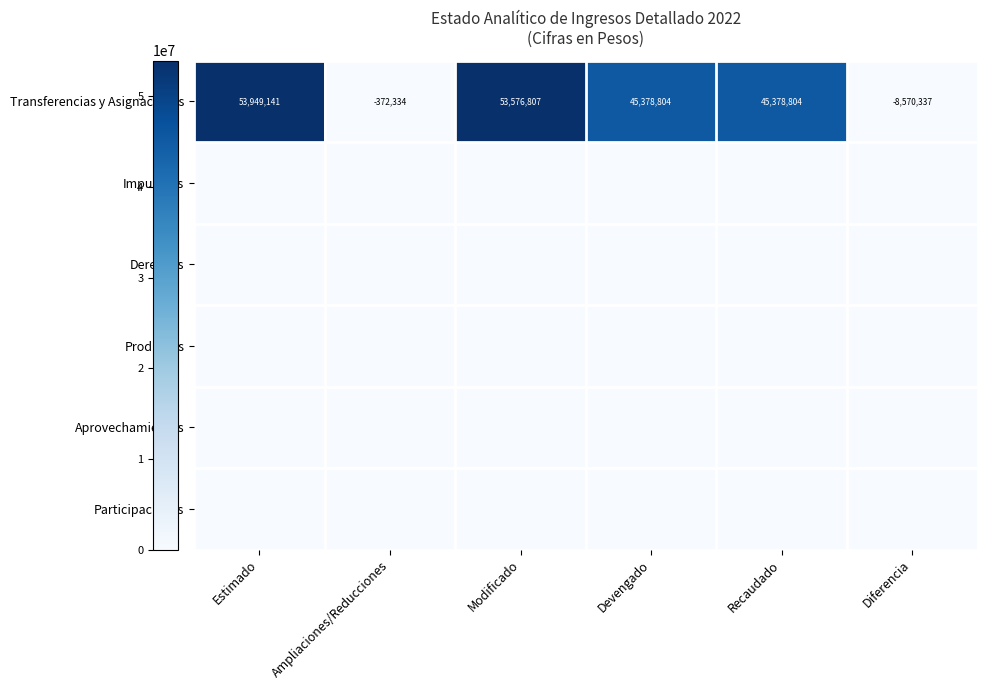

The Transferencias y Asignaciones series shows 12018718 at Modificado. True or false?

False